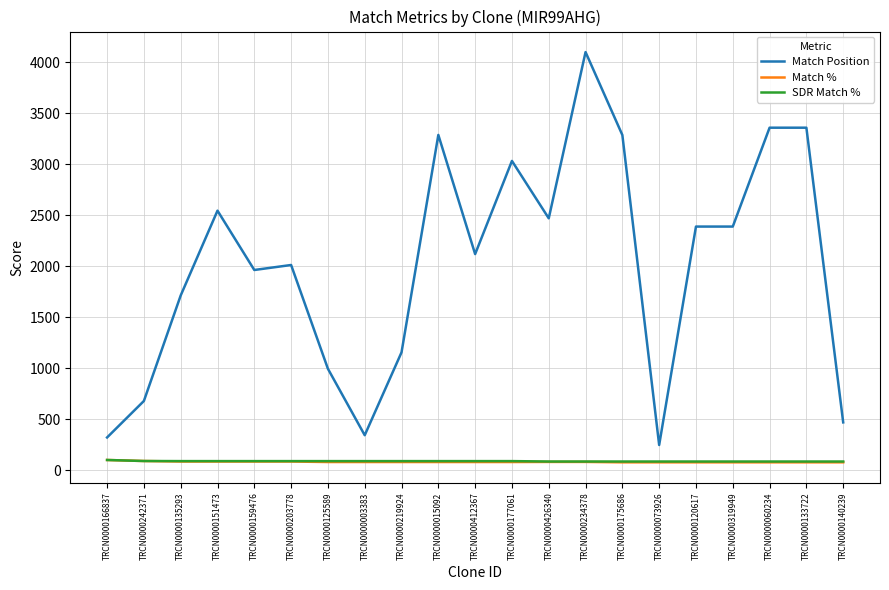

What is the highest value of the SDR Match % series?

100